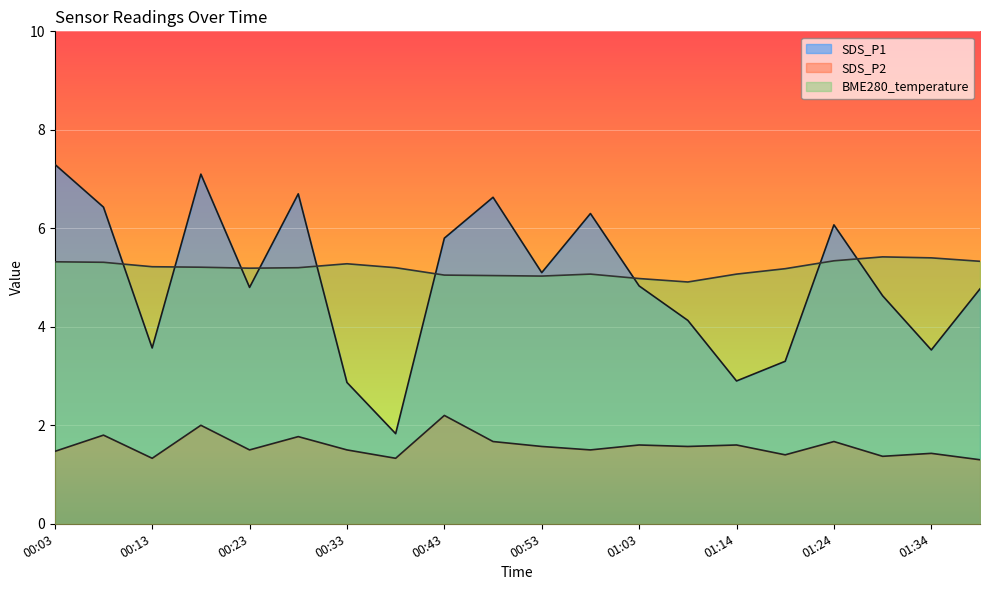

At how many categories does at least one series exceed 3?

20